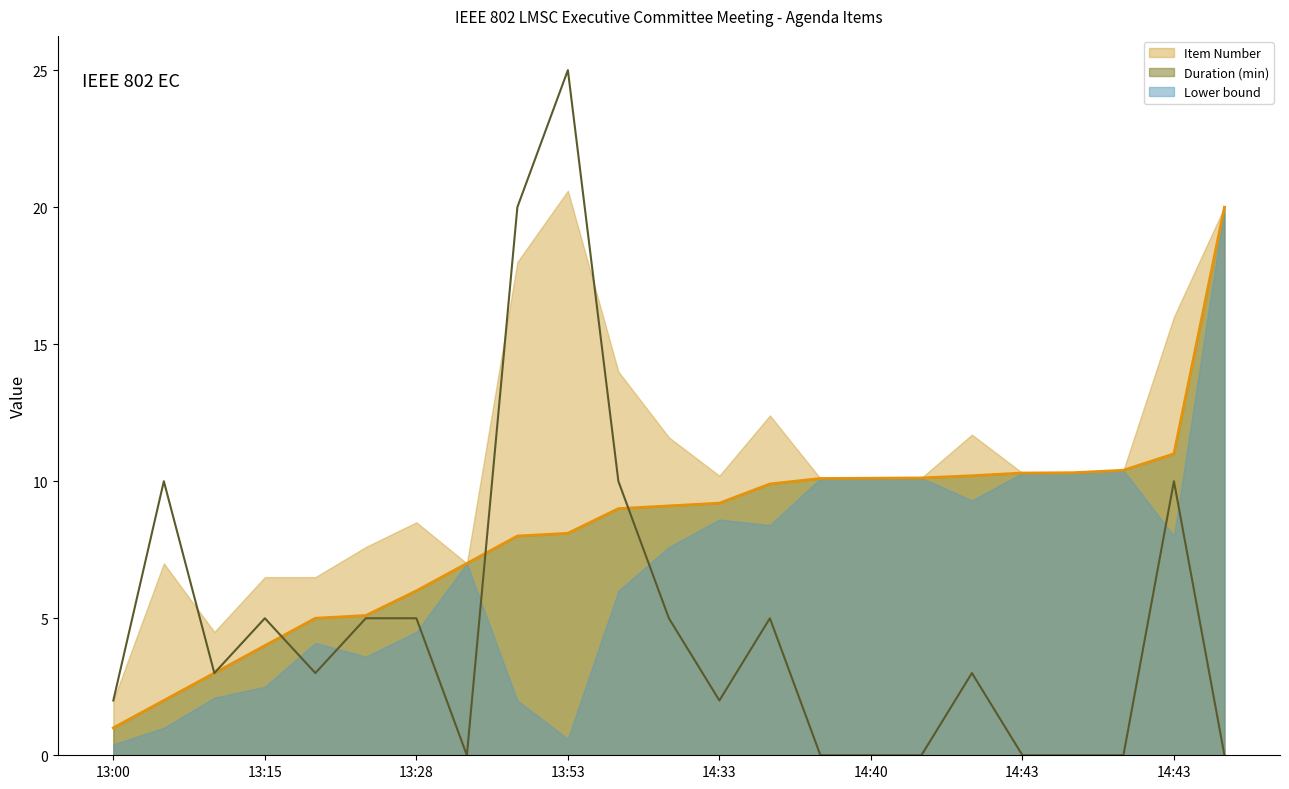

True or false: Item Number and Duration (min) intersect in this chart.

True